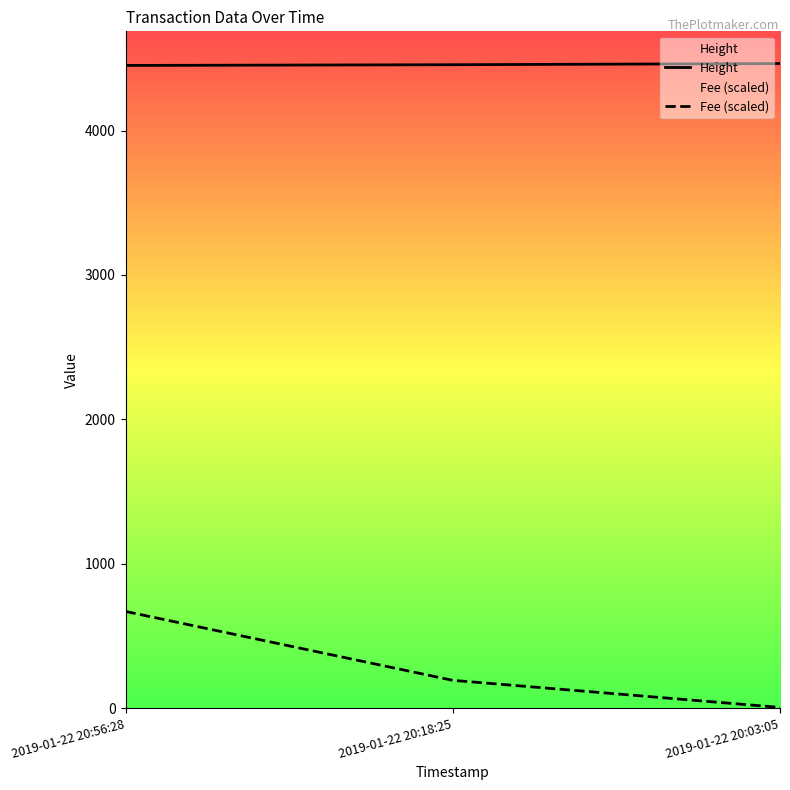

How many Height values are between 4451 and 4464?

3